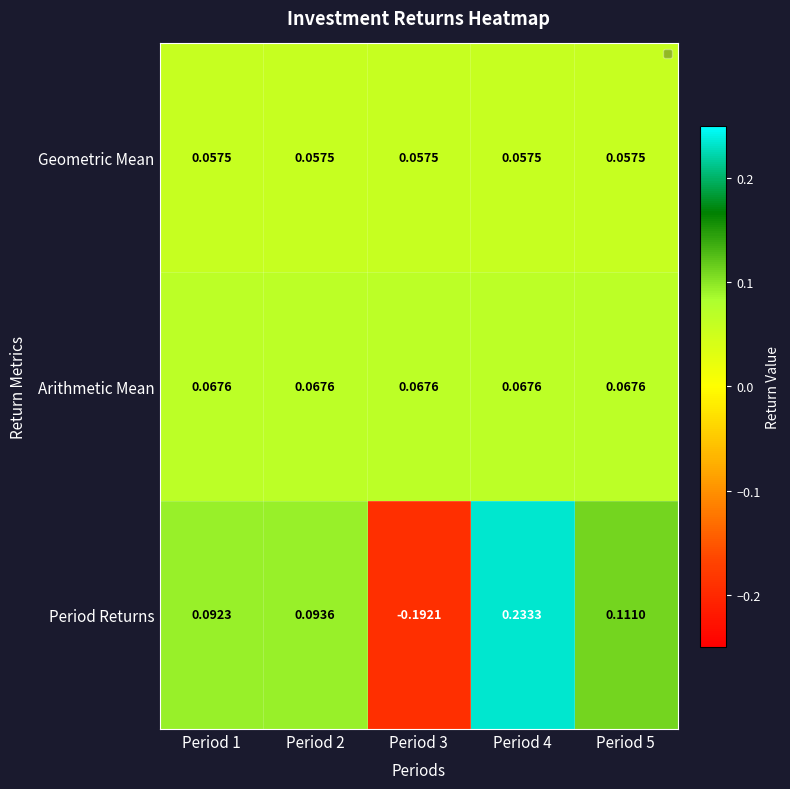

Rank the series by their maximum value, from highest to lowest.

Period Returns, Arithmetic Mean, Geometric Mean